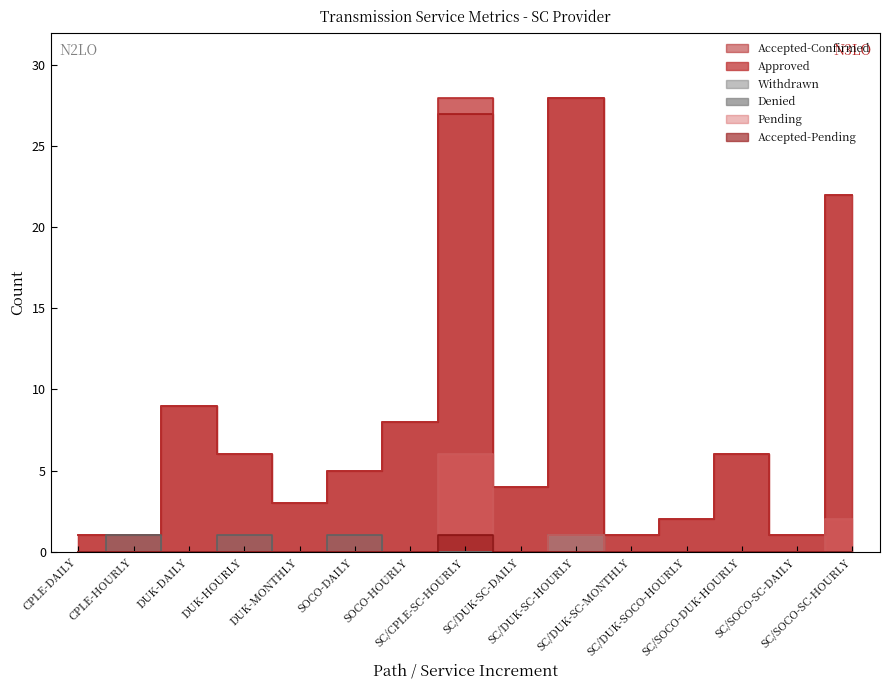

How many categories are shown in the chart?

15